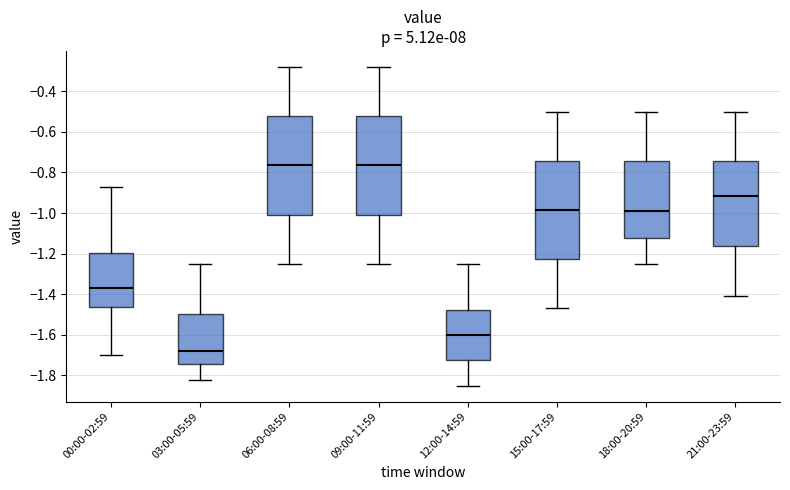

Reading left to right, transcribe this box plot: for each box, give where its median line is, the range the box spans, and where its two whiskers end, as read against the y-axis. The values are not printed on the chart, so give them approximately, as read against the axis.

00:00-02:59: median -1.36, box -1.46 to -1.20, whiskers -1.70 to -0.86
03:00-05:59: median -1.68, box -1.74 to -1.50, whiskers -1.82 to -1.24
06:00-08:59: median -0.76, box -1.00 to -0.52, whiskers -1.24 to -0.28
09:00-11:59: median -0.76, box -1.00 to -0.52, whiskers -1.24 to -0.28
12:00-14:59: median -1.60, box -1.72 to -1.48, whiskers -1.84 to -1.24
15:00-17:59: median -0.98, box -1.22 to -0.74, whiskers -1.46 to -0.50
18:00-20:59: median -0.98, box -1.12 to -0.74, whiskers -1.24 to -0.50
21:00-23:59: median -0.92, box -1.16 to -0.74, whiskers -1.40 to -0.50